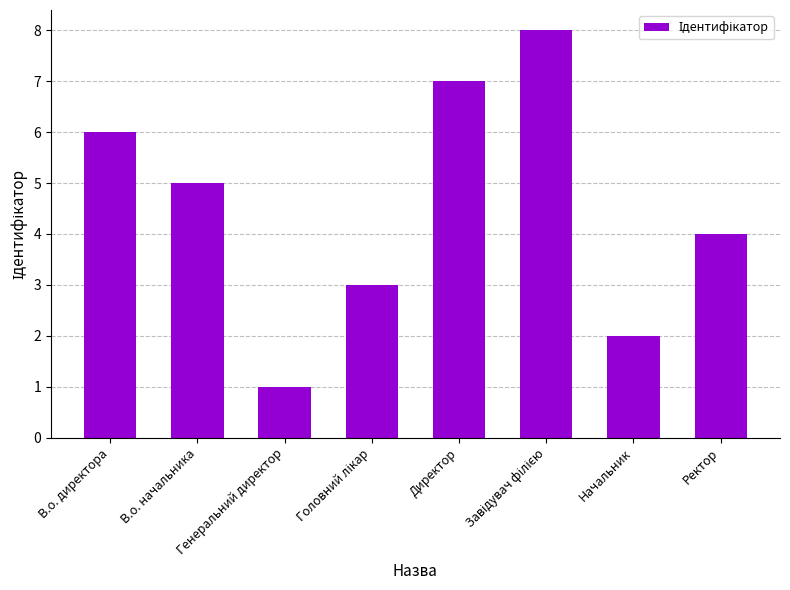

What value does the data have at В.о. начальника?

5